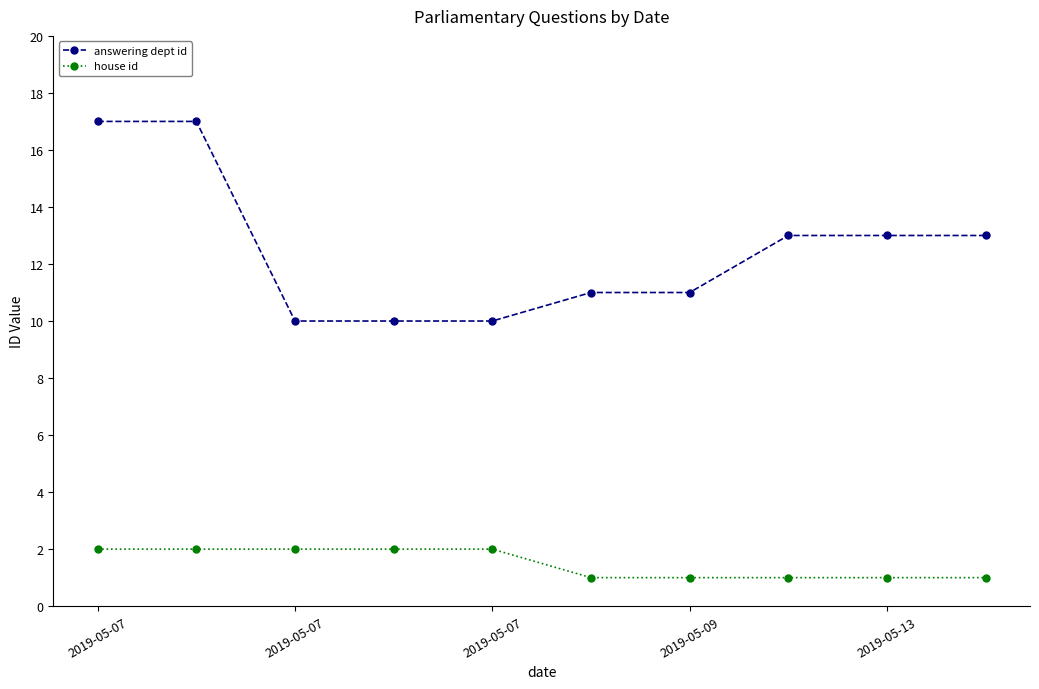

Reading right to left, what are all the values shown in this chart?

answering dept id: 13	13	13	11	11	10	10	10	17	17
house id: 1	1	1	1	1	2	2	2	2	2